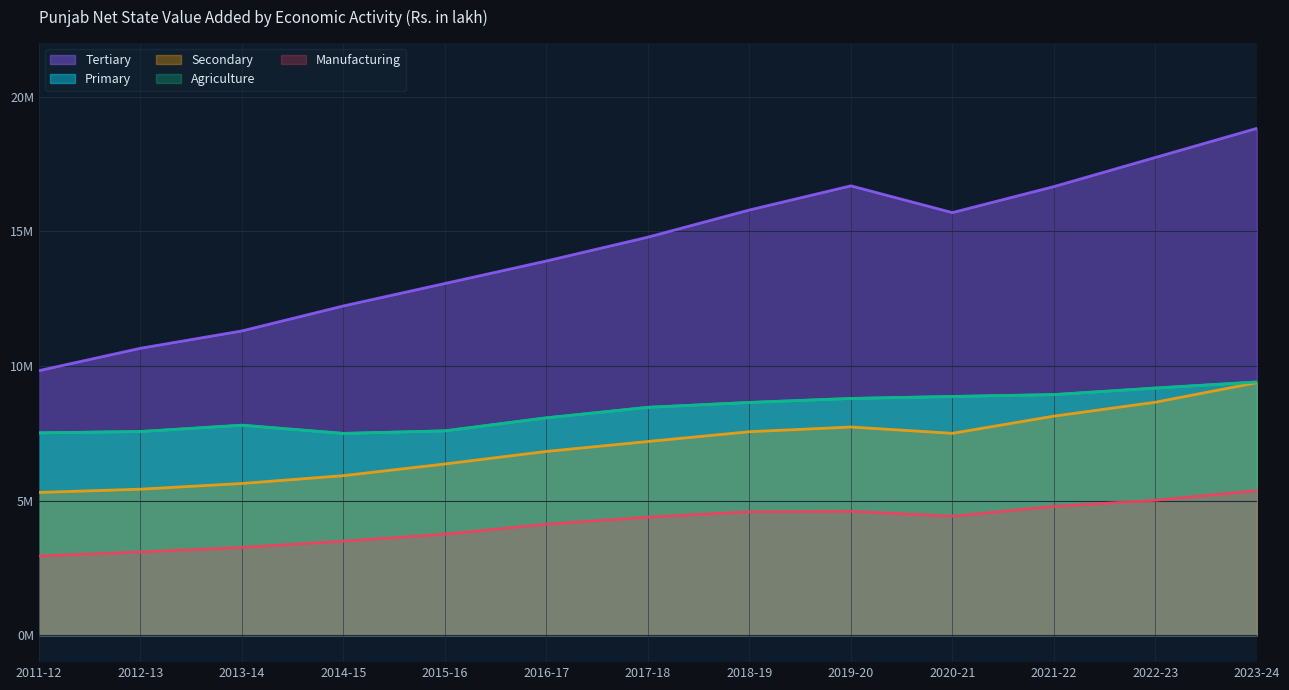

How many values in the Manufacturing series are below 4385019?

6